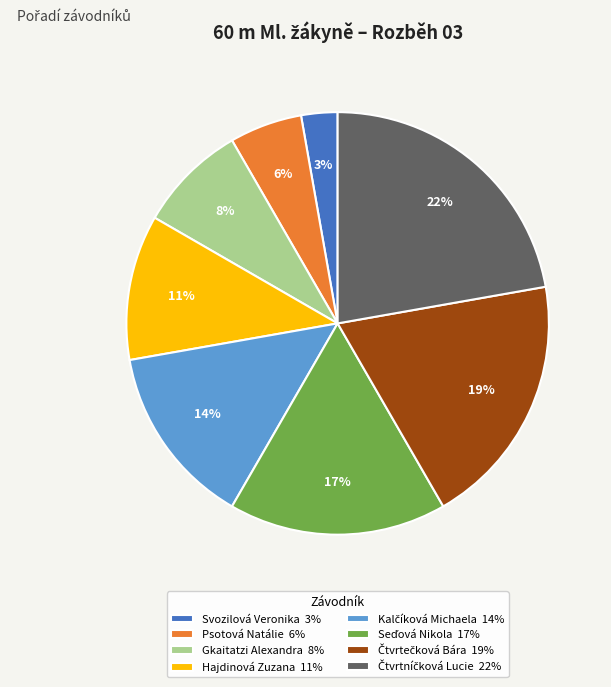

To the nearest percent, what is the average slice percentage?

12%